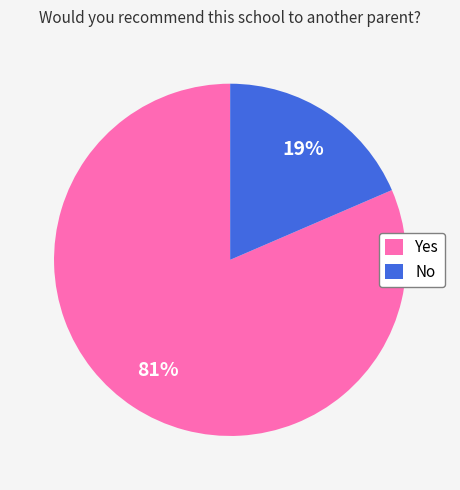

What percentage is the Yes slice, to the nearest percent?

81%